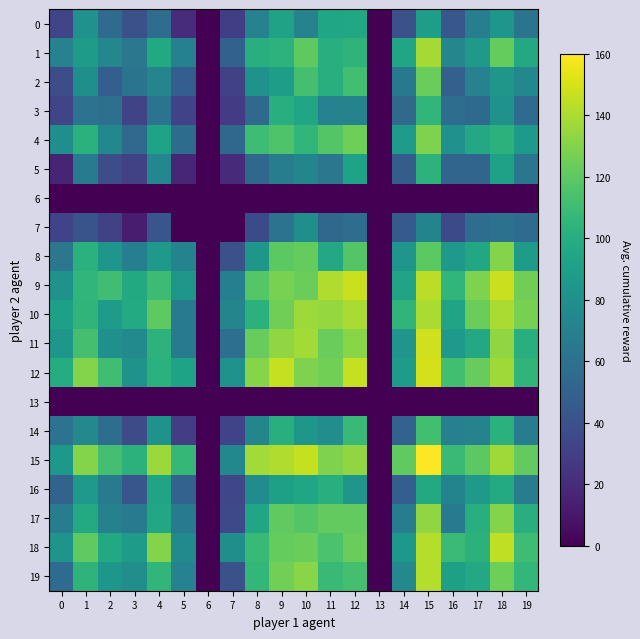

Which series has the largest total across all categories?

15